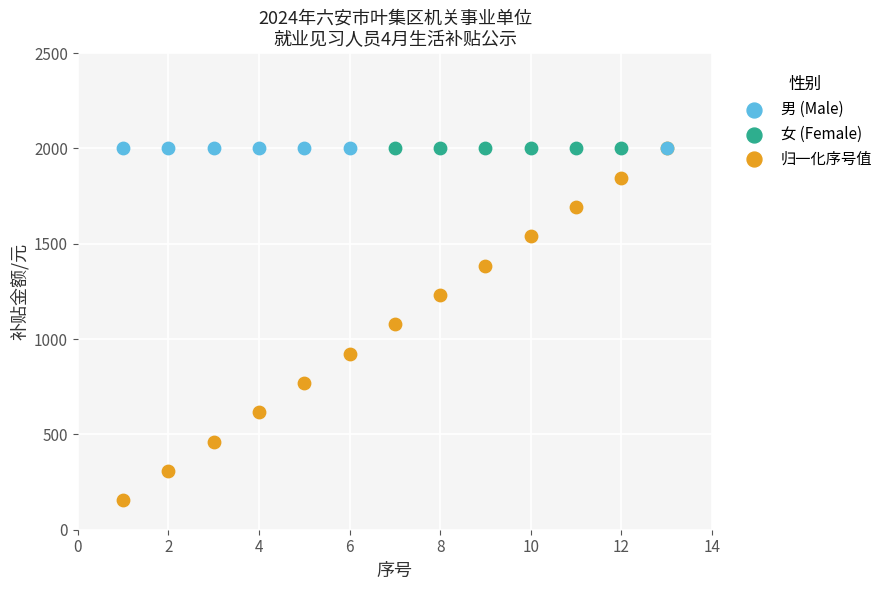

Which series contains the lowest Y value?

归一化序号值